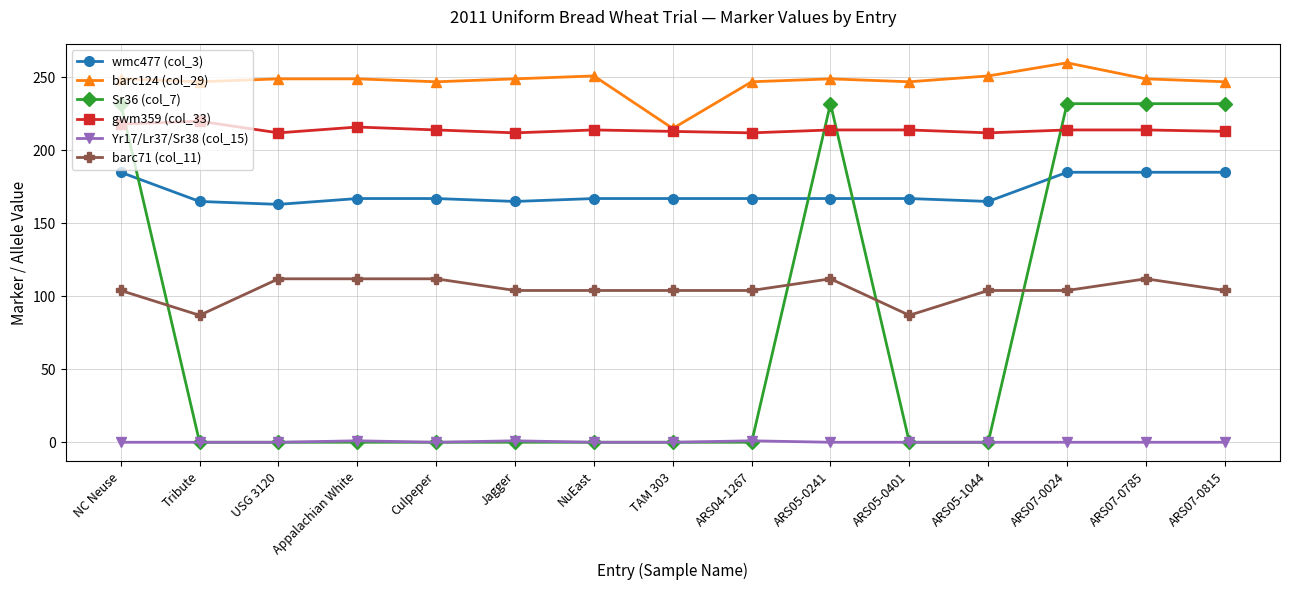

How many categories are shown in the chart?

15